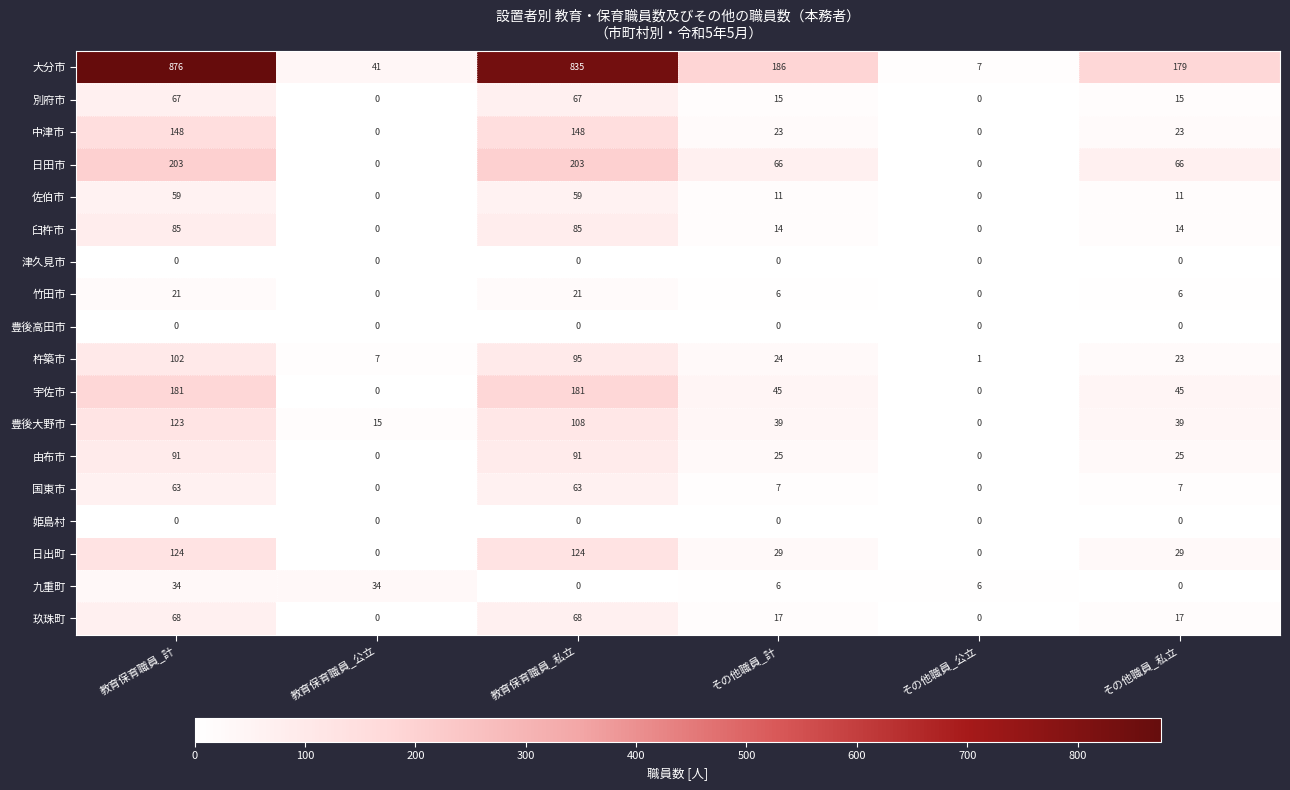

Count the number of data series in this chart.

18